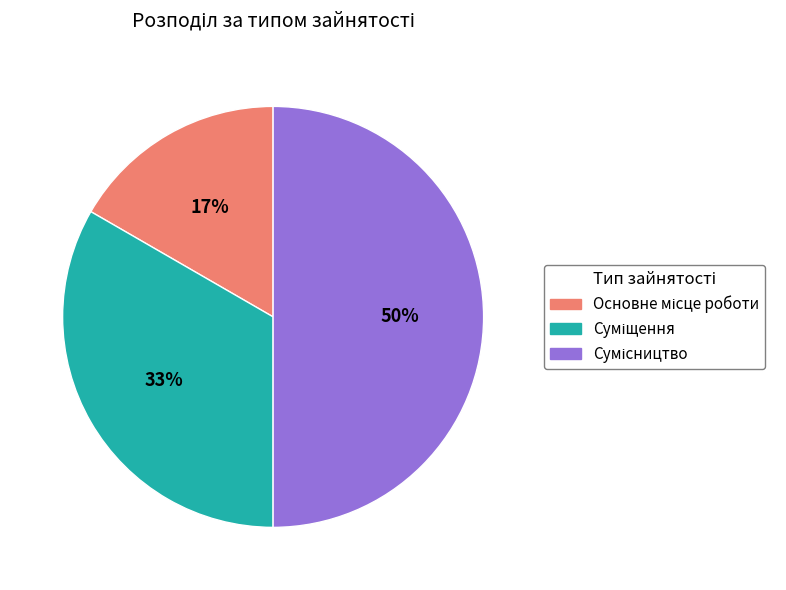

To the nearest percent, what is the difference between the largest and smallest slice percentages?

33%